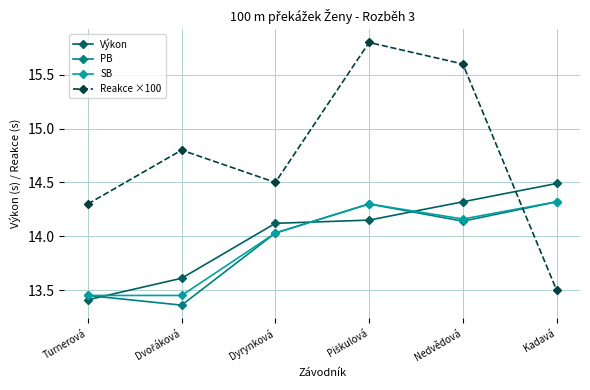

Between Turnerová and Nedvědová, which series saw the biggest shift?

Reakce ×100